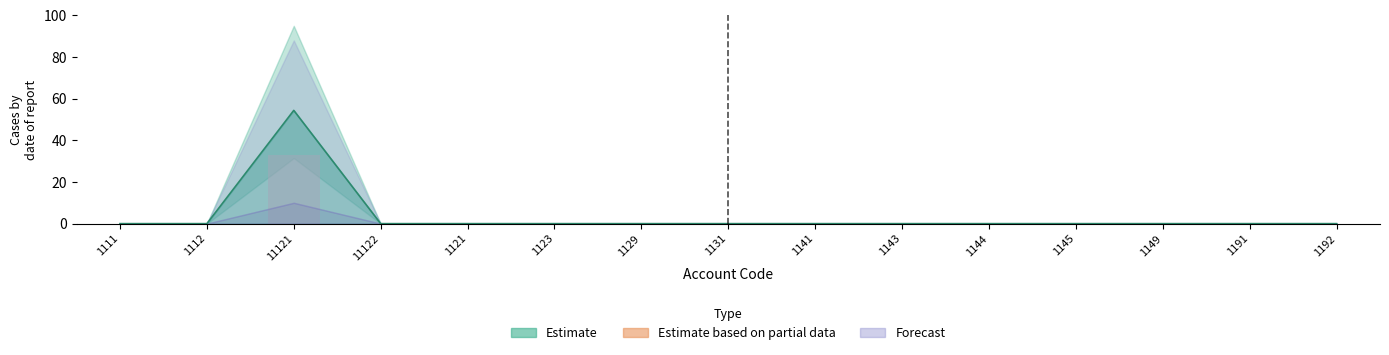

The chart shows a value of 12.7 at 1143. True or false?

False